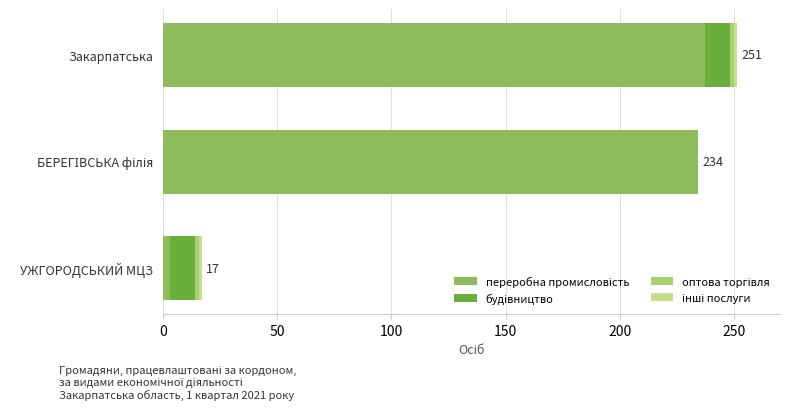

At how many categories does at least one series exceed 38?

2